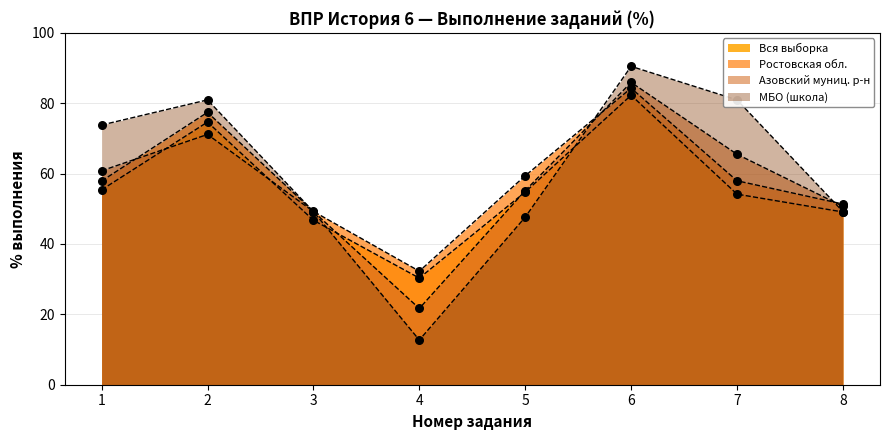

Which series has the largest total across all categories?

МБО (школа)